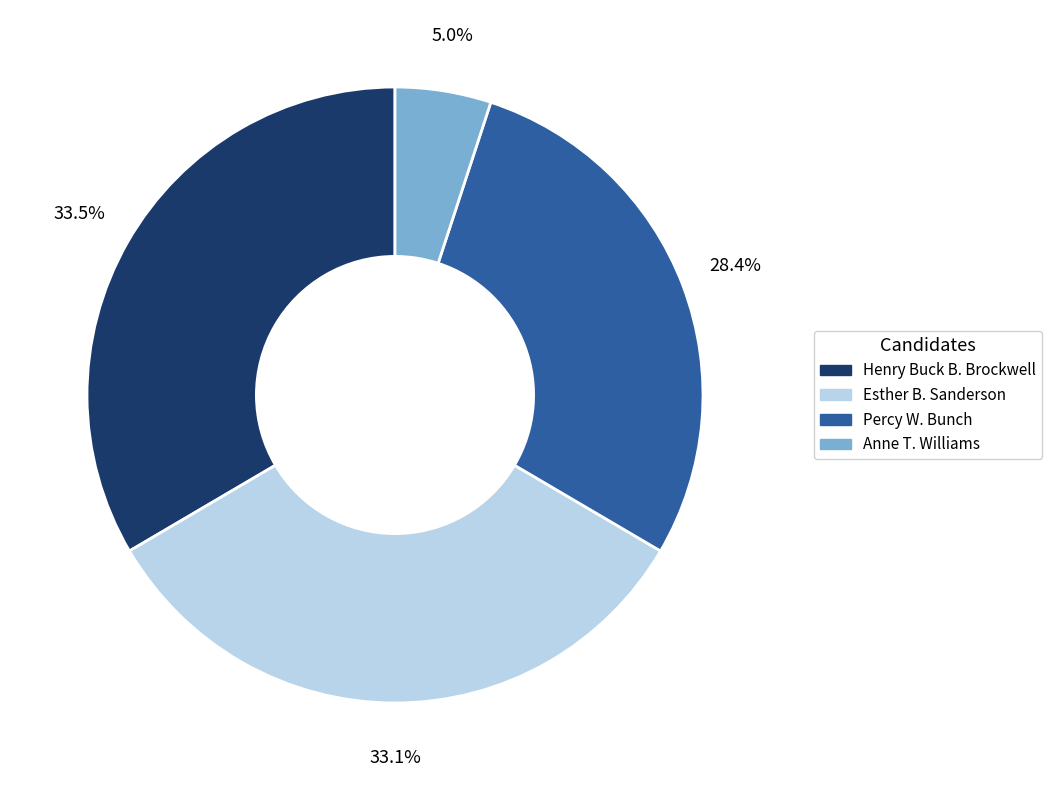

Is there a majority slice in this chart?

No